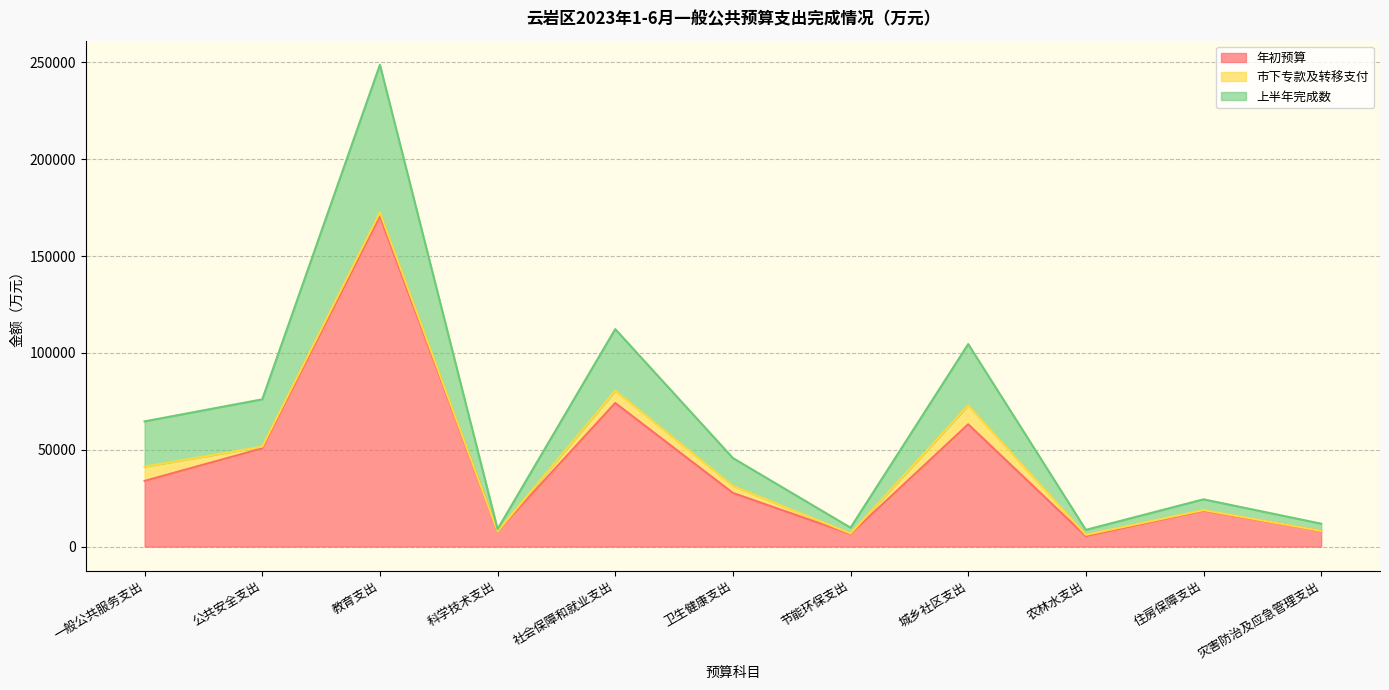

What is the difference between the 年初预算 values at 灾害防治及应急管理支出 and 卫生健康支出?

19577.0